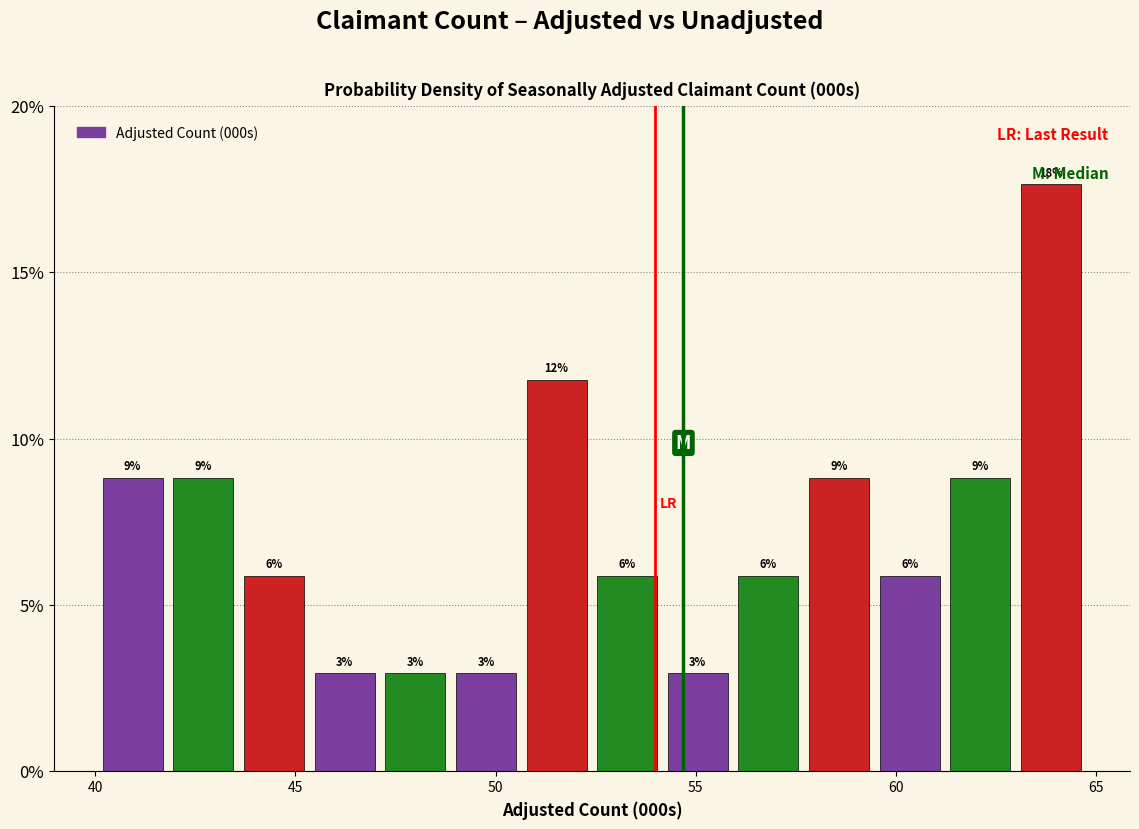

Read against the x-axis, roughly where is the centre of the tallest bar?

64.0